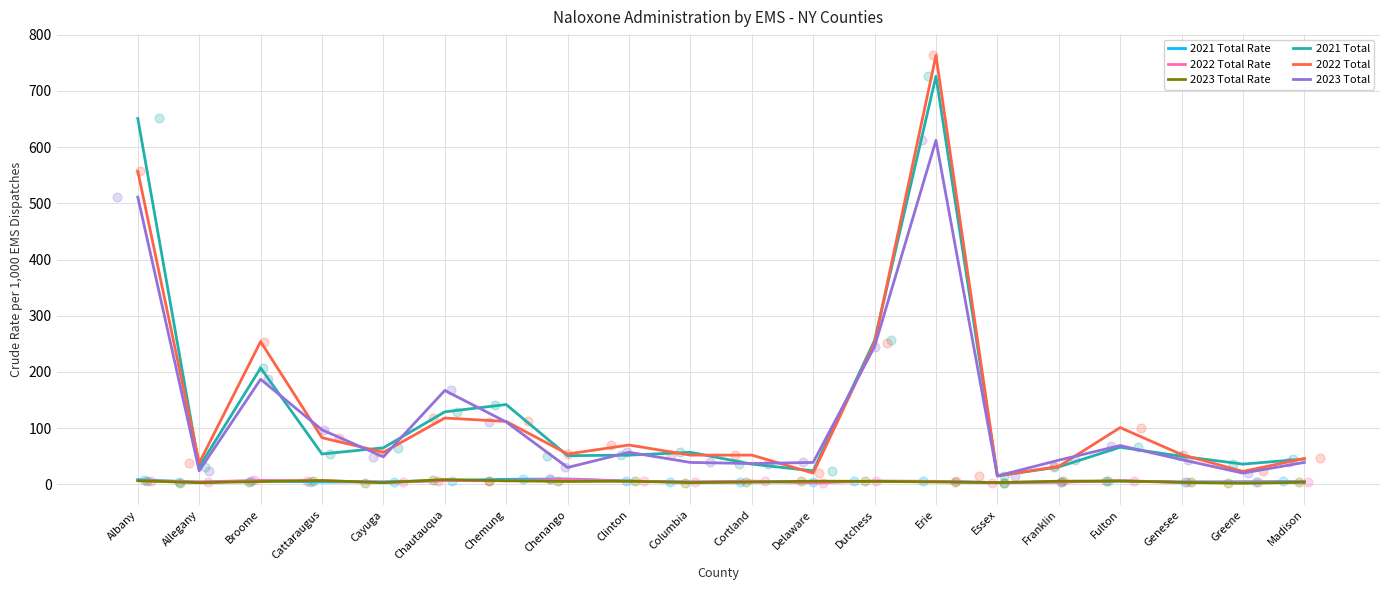

What are all the series names shown in the legend?

2021 Total Rate, 2022 Total Rate, 2023 Total Rate, 2021 Total, 2022 Total, 2023 Total